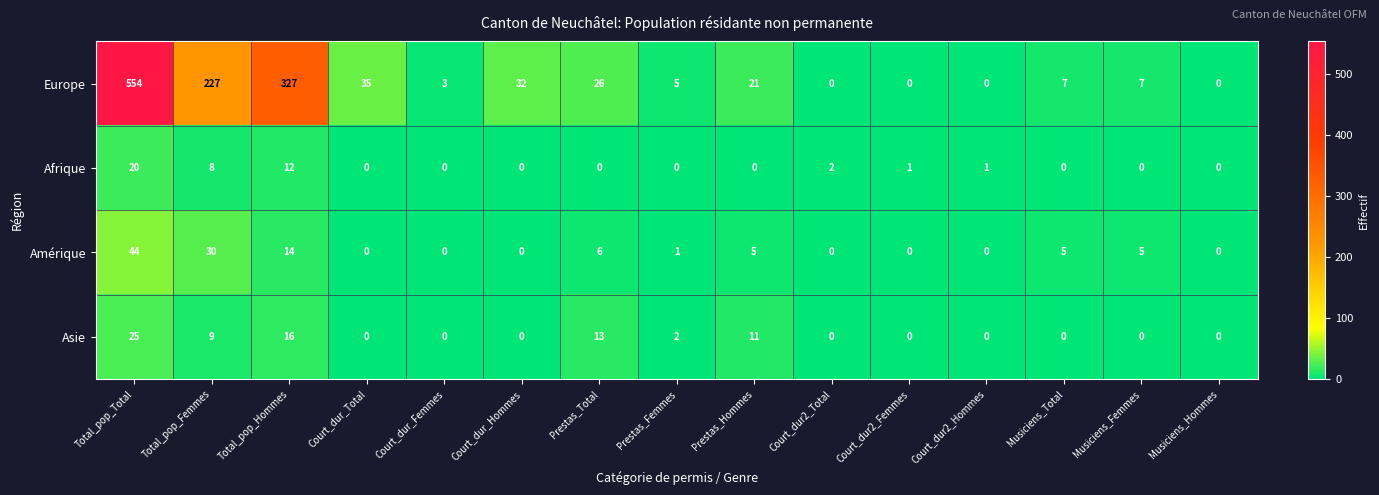

At how many categories does at least one series exceed 181?

3